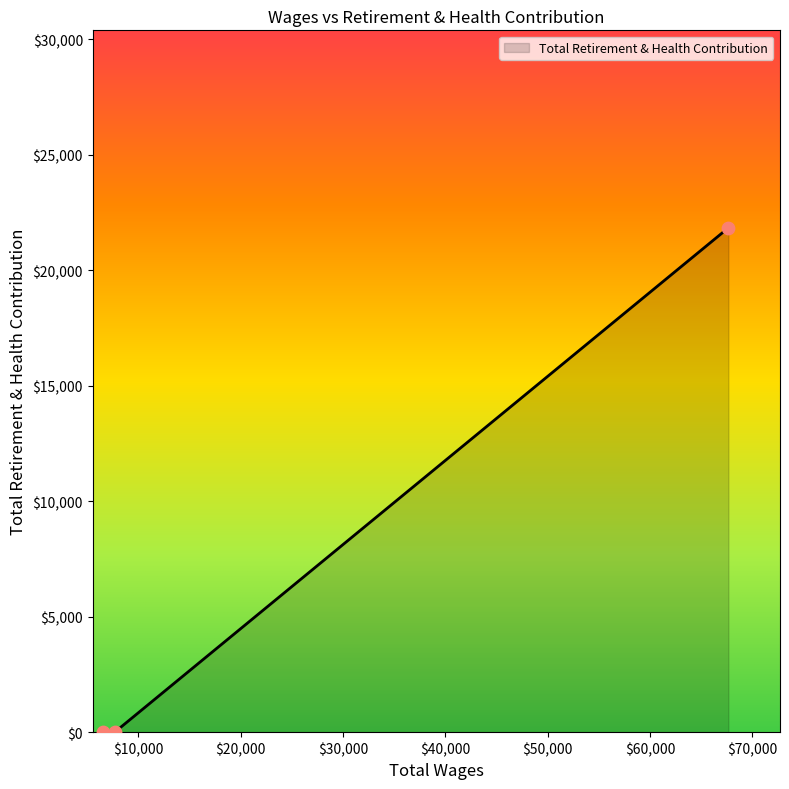

What is the sum of all values?

21833.9